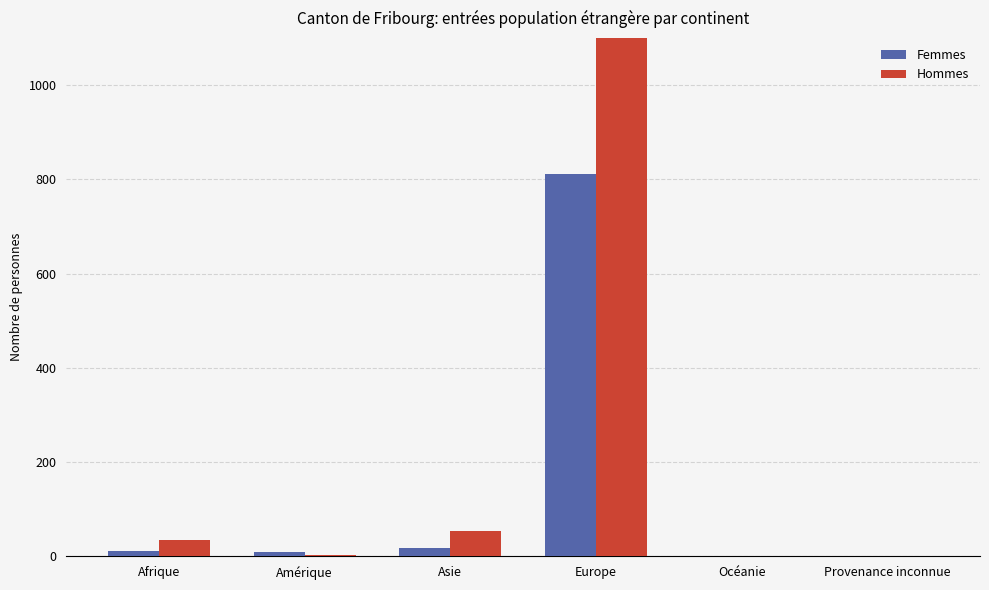

Is the value of Hommes at Provenance inconnue greater than the value of Femmes at Afrique?

No